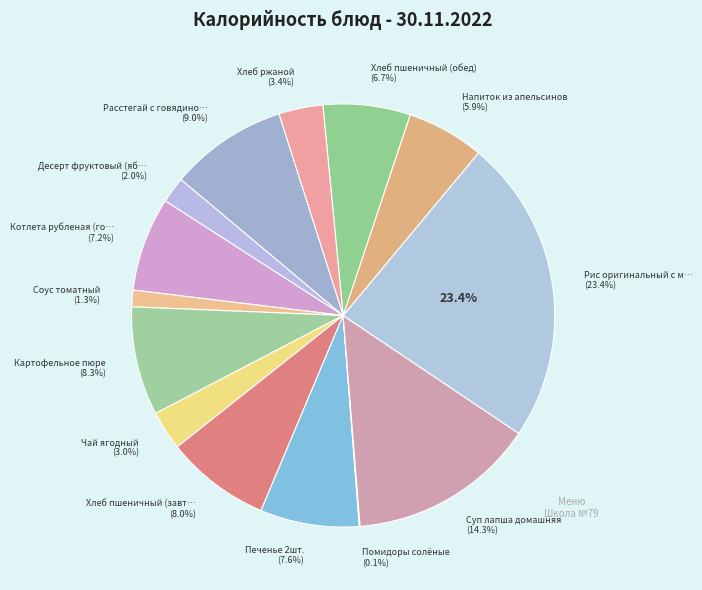

Is Рис оригинальный с мясом птицы the majority of the pie?

No